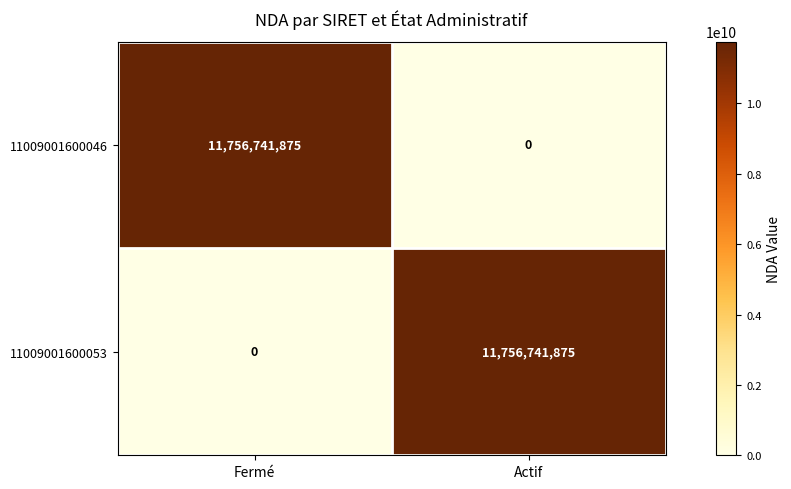

Rank the categories by 11009001600053 value from lowest to highest.

Fermé, Actif